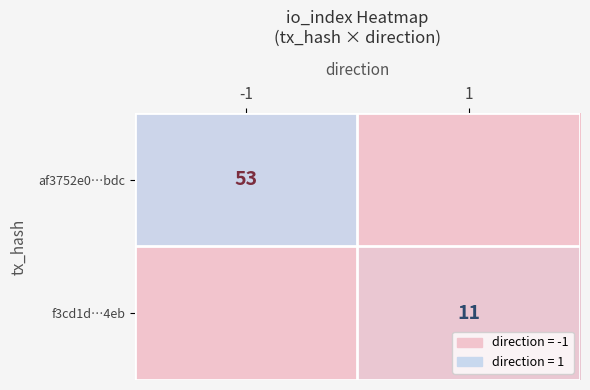

Is the value of af3752e0…bdc at -1 greater than the value of f3cd1d…4eb at 1?

Yes